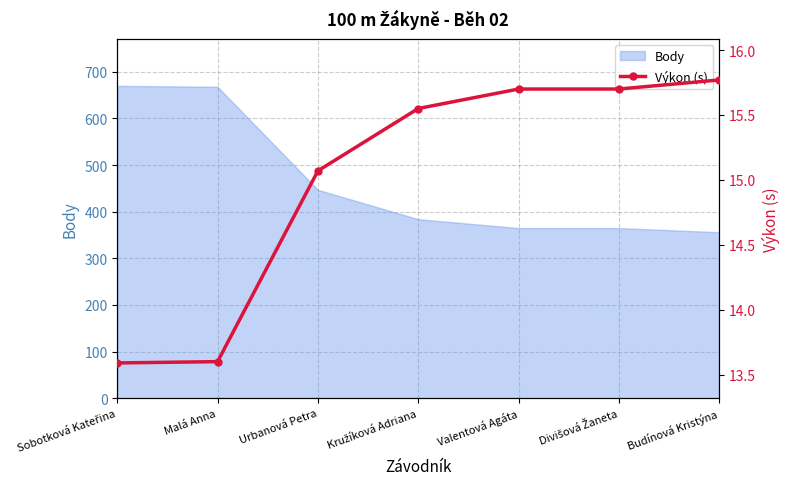

What is the minimum value for Body?

356